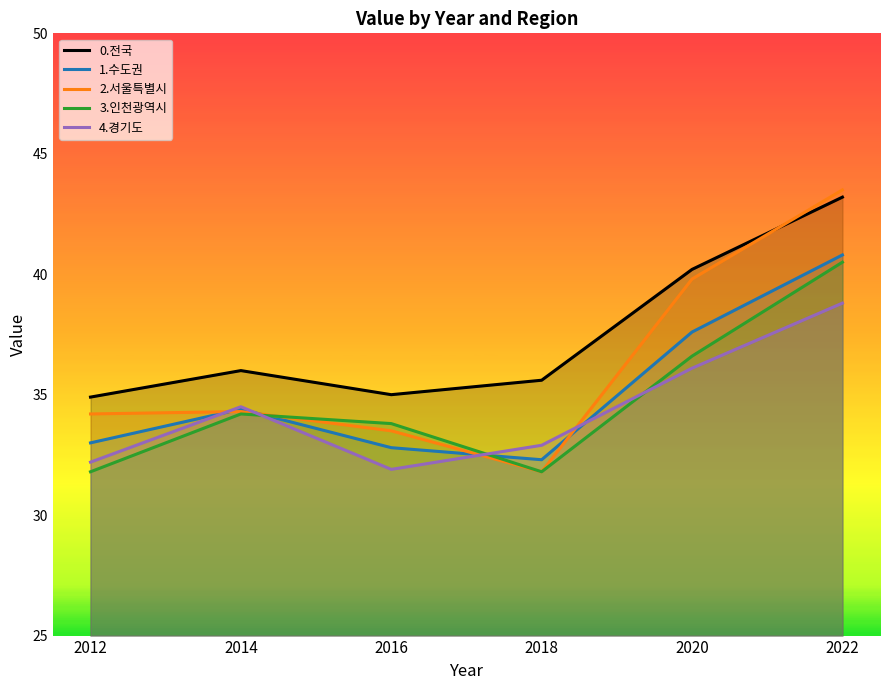

What is the maximum value shown in the chart?

43.5